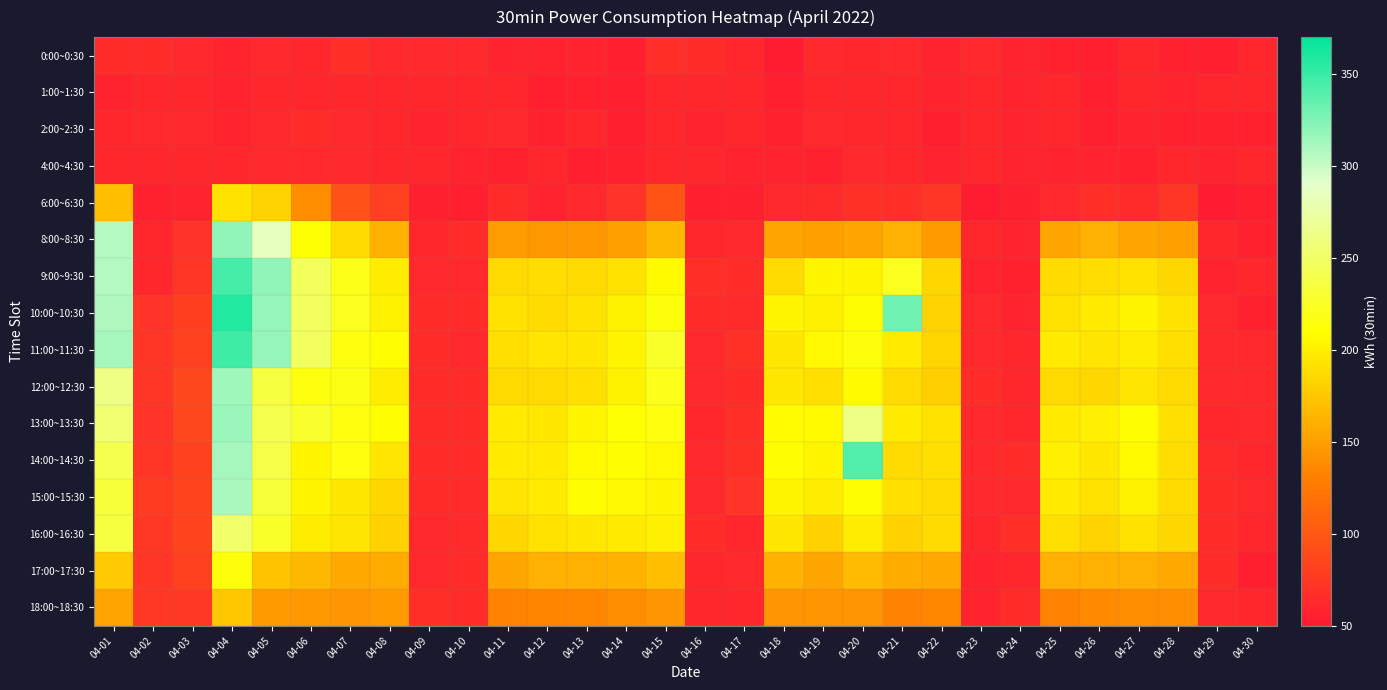

Reading left to right, what are all the values shown in this chart?

0:00~0:30: 04-01=65	04-02=65	04-03=62	04-04=58	04-05=62	04-06=60	04-07=67	04-08=62	04-09=62	04-10=63	04-11=58	04-12=58	04-13=58	04-14=55	04-15=67	04-16=65	04-17=60	04-18=53	04-19=62	04-20=60	04-21=62	04-22=58	04-23=62	04-24=58	04-25=57	04-26=55	04-27=60	04-28=57	04-29=55	04-30=60
1:00~1:30: 04-01=58	04-02=60	04-03=60	04-04=58	04-05=60	04-06=60	04-07=60	04-08=60	04-09=60	04-10=60	04-11=60	04-12=55	04-13=57	04-14=55	04-15=60	04-16=60	04-17=60	04-18=55	04-19=60	04-20=60	04-21=60	04-22=58	04-23=60	04-24=58	04-25=60	04-26=55	04-27=60	04-28=58	04-29=60	04-30=60
2:00~2:30: 04-01=60	04-02=62	04-03=62	04-04=58	04-05=62	04-06=65	04-07=63	04-08=60	04-09=58	04-10=60	04-11=63	04-12=57	04-13=60	04-14=55	04-15=60	04-16=58	04-17=60	04-18=57	04-19=62	04-20=60	04-21=60	04-22=55	04-23=60	04-24=58	04-25=60	04-26=56	04-27=58	04-28=57	04-29=57	04-30=57
4:00~4:30: 04-01=60	04-02=60	04-03=60	04-04=60	04-05=62	04-06=62	04-07=62	04-08=60	04-09=60	04-10=58	04-11=57	04-12=60	04-13=55	04-14=57	04-15=60	04-16=60	04-17=58	04-18=58	04-19=57	04-20=63	04-21=60	04-22=58	04-23=60	04-24=58	04-25=58	04-26=58	04-27=57	04-28=60	04-29=58	04-30=60
6:00~6:30: 04-01=170	04-02=57	04-03=58	04-04=192	04-05=183	04-06=139	04-07=94	04-08=80	04-09=56	04-10=55	04-11=65	04-12=58	04-13=63	04-14=70	04-15=96	04-16=55	04-17=56	04-18=63	04-19=64	04-20=69	04-21=67	04-22=72	04-23=53	04-24=56	04-25=62	04-26=67	04-27=64	04-28=72	04-29=52	04-30=55
8:00~8:30: 04-01=307	04-02=60	04-03=70	04-04=319	04-05=284	04-06=211	04-07=187	04-08=163	04-09=60	04-10=65	04-11=149	04-12=146	04-13=146	04-14=151	04-15=166	04-16=60	04-17=62	04-18=154	04-19=151	04-20=154	04-21=161	04-22=148	04-23=60	04-24=58	04-25=154	04-26=161	04-27=154	04-28=151	04-29=60	04-30=57
9:00~9:30: 04-01=307	04-02=60	04-03=72	04-04=345	04-05=319	04-06=245	04-07=219	04-08=199	04-09=62	04-10=62	04-11=187	04-12=189	04-13=187	04-14=192	04-15=207	04-16=67	04-17=65	04-18=187	04-19=204	04-20=204	04-21=223	04-22=185	04-23=58	04-24=57	04-25=188	04-26=189	04-27=192	04-28=185	04-29=58	04-30=60
10:00~10:30: 04-01=309	04-02=70	04-03=79	04-04=358	04-05=317	04-06=247	04-07=223	04-08=202	04-09=65	04-10=65	04-11=192	04-12=188	04-13=192	04-14=202	04-15=214	04-16=65	04-17=64	04-18=204	04-19=201	04-20=209	04-21=331	04-22=183	04-23=62	04-24=58	04-25=192	04-26=197	04-27=204	04-28=192	04-29=62	04-30=57
11:00~11:30: 04-01=312	04-02=72	04-03=81	04-04=348	04-05=317	04-06=247	04-07=216	04-08=209	04-09=65	04-10=63	04-11=190	04-12=194	04-13=195	04-14=204	04-15=226	04-16=63	04-17=69	04-18=195	04-19=206	04-20=214	04-21=197	04-22=184	04-23=62	04-24=60	04-25=197	04-26=194	04-27=199	04-28=190	04-29=63	04-30=63
12:00~12:30: 04-01=262	04-02=72	04-03=86	04-04=314	04-05=235	04-06=216	04-07=218	04-08=199	04-09=65	04-10=65	04-11=187	04-12=187	04-13=190	04-14=202	04-15=220	04-16=63	04-17=65	04-18=195	04-19=190	04-20=207	04-21=187	04-22=180	04-23=65	04-24=60	04-25=187	04-26=185	04-27=194	04-28=187	04-29=62	04-30=62
13:00~13:30: 04-01=254	04-02=70	04-03=86	04-04=316	04-05=240	04-06=228	04-07=216	04-08=209	04-09=65	04-10=65	04-11=197	04-12=195	04-13=204	04-14=211	04-15=216	04-16=60	04-17=67	04-18=208	04-19=207	04-20=262	04-21=197	04-22=192	04-23=62	04-24=60	04-25=197	04-26=200	04-27=209	04-28=190	04-29=60	04-30=63
14:00~14:30: 04-01=240	04-02=72	04-03=82	04-04=312	04-05=238	04-06=204	04-07=216	04-08=194	04-09=65	04-10=65	04-11=197	04-12=197	04-13=207	04-14=209	04-15=206	04-16=63	04-17=69	04-18=209	04-19=204	04-20=341	04-21=187	04-22=190	04-23=62	04-24=65	04-25=200	04-26=195	04-27=207	04-28=189	04-29=64	04-30=60
15:00~15:30: 04-01=232	04-02=77	04-03=84	04-04=310	04-05=232	04-06=204	04-07=195	04-08=185	04-09=65	04-10=64	04-11=194	04-12=197	04-13=209	04-14=206	04-15=204	04-16=62	04-17=70	04-18=204	04-19=199	04-20=209	04-21=190	04-22=188	04-23=63	04-24=62	04-25=197	04-26=192	04-27=202	04-28=187	04-29=65	04-30=62
16:00~16:30: 04-01=235	04-02=74	04-03=84	04-04=252	04-05=226	04-06=199	04-07=194	04-08=182	04-09=62	04-10=64	04-11=185	04-12=192	04-13=195	04-14=197	04-15=200	04-16=65	04-17=60	04-18=195	04-19=182	04-20=199	04-21=182	04-22=188	04-23=60	04-24=68	04-25=190	04-26=183	04-27=192	04-28=185	04-29=65	04-30=60
17:00~17:30: 04-01=178	04-02=72	04-03=81	04-04=214	04-05=173	04-06=166	04-07=156	04-08=158	04-09=62	04-10=65	04-11=154	04-12=161	04-13=161	04-14=163	04-15=170	04-16=60	04-17=62	04-18=163	04-19=154	04-20=168	04-21=158	04-22=156	04-23=58	04-24=60	04-25=161	04-26=161	04-27=161	04-28=156	04-29=65	04-30=55
18:00~18:30: 04-01=154	04-02=74	04-03=74	04-04=175	04-05=148	04-06=146	04-07=144	04-08=147	04-09=67	04-10=65	04-11=132	04-12=134	04-13=135	04-14=139	04-15=144	04-16=60	04-17=60	04-18=144	04-19=144	04-20=144	04-21=132	04-22=135	04-23=58	04-24=65	04-25=132	04-26=137	04-27=139	04-28=139	04-29=63	04-30=60